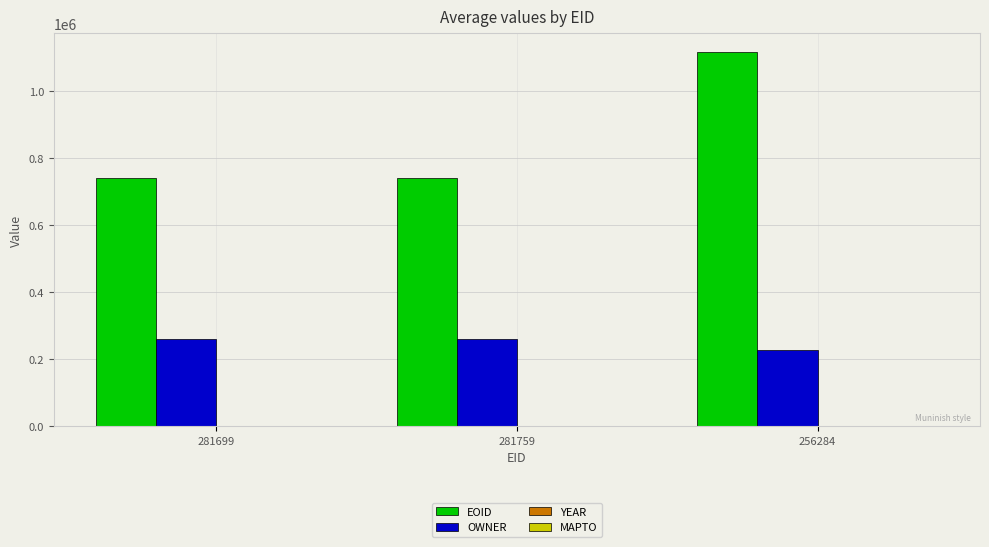

At which category is the sum across all series the highest?

256284